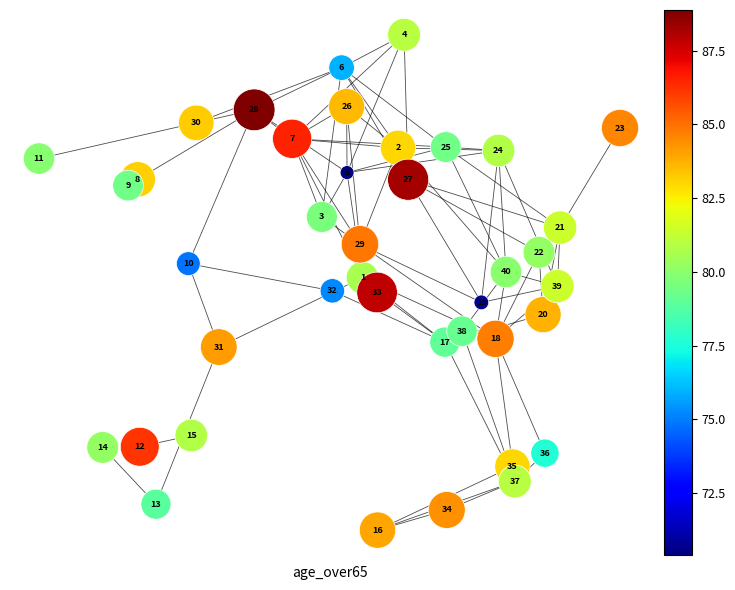

What is the range of X values (max minus min)?

3.2